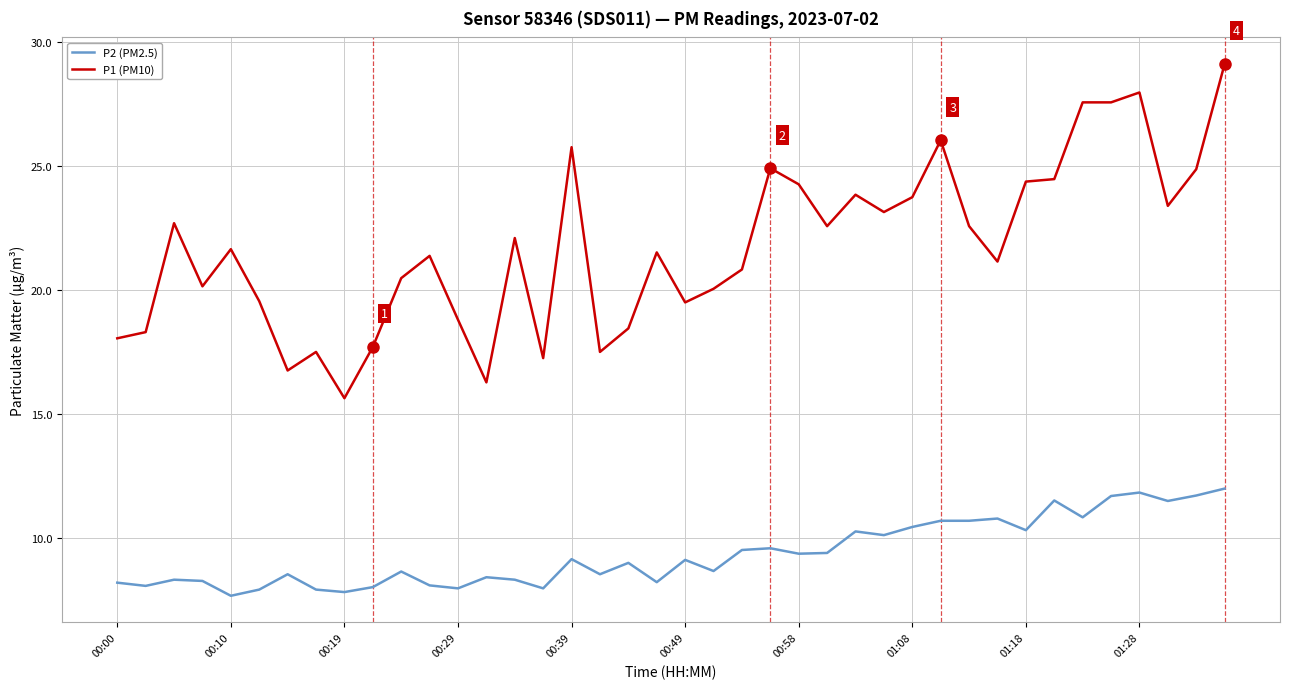

Rank the series by their maximum value, from lowest to highest.

P2 (PM2.5), P1 (PM10)